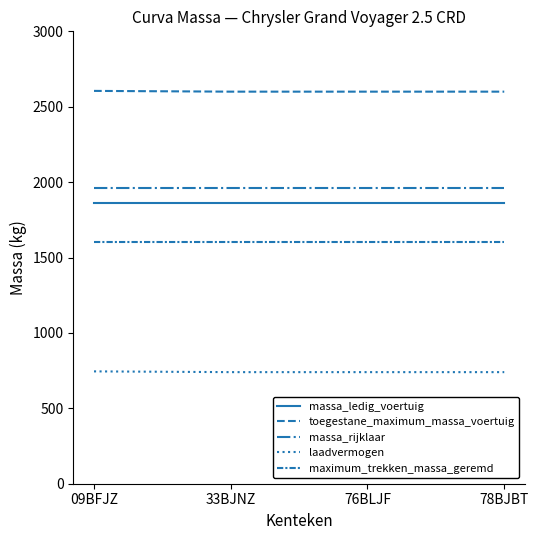

How many lines are shown in the chart?

5